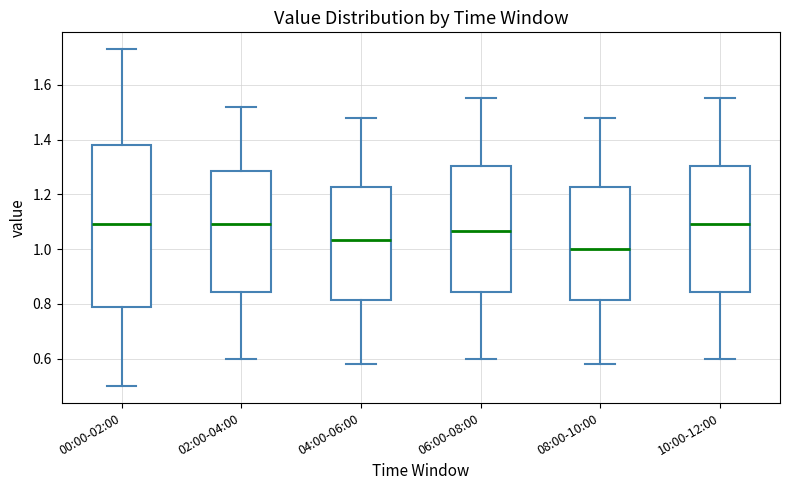

Reading left to right, read every box against the y-axis: the position of its median line, the range the box covers, and the ends of its whiskers. The values are not printed on the chart, so give them approximately, as read against the axis.

00:00-02:00: median 1.10, box 0.78 to 1.38, whiskers 0.50 to 1.74
02:00-04:00: median 1.10, box 0.84 to 1.28, whiskers 0.60 to 1.52
04:00-06:00: median 1.04, box 0.82 to 1.22, whiskers 0.58 to 1.48
06:00-08:00: median 1.06, box 0.84 to 1.30, whiskers 0.60 to 1.56
08:00-10:00: median 1.00, box 0.82 to 1.22, whiskers 0.58 to 1.48
10:00-12:00: median 1.10, box 0.84 to 1.30, whiskers 0.60 to 1.56